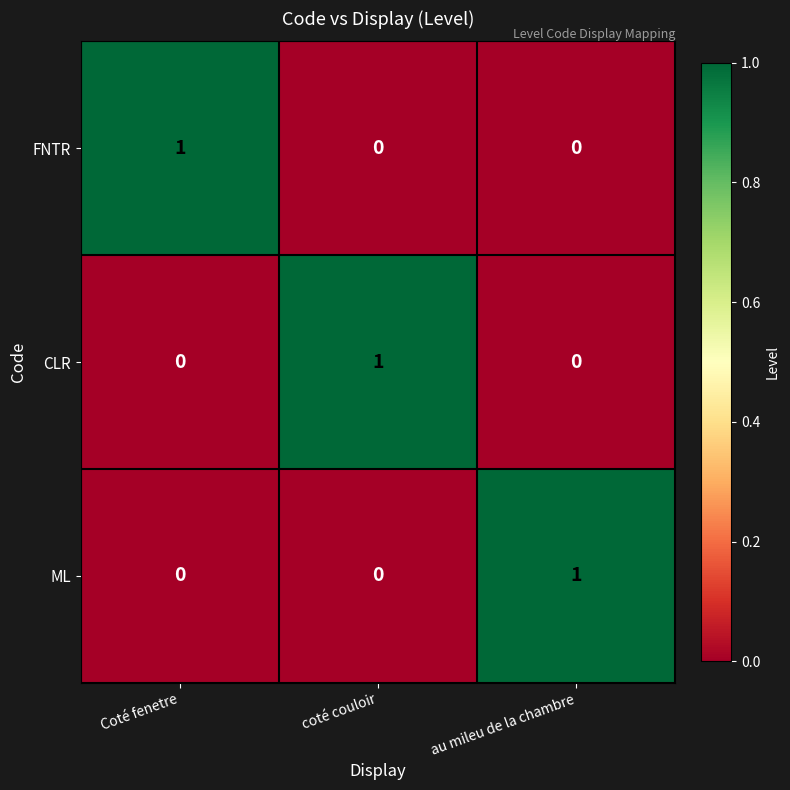

At how many categories does at least one series exceed 0?

3